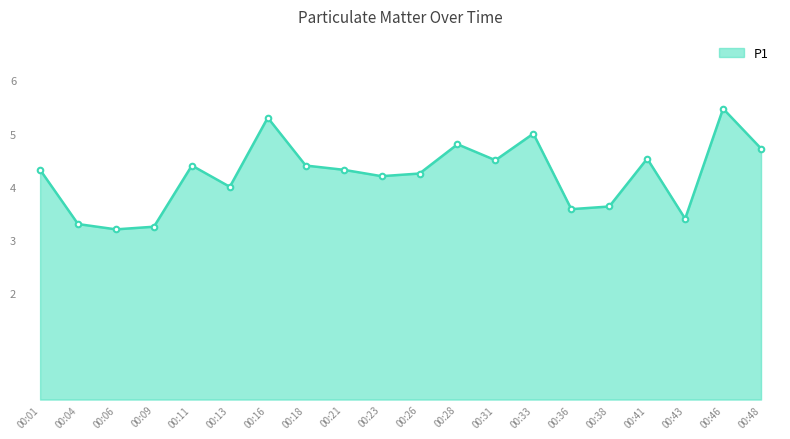

True or false: the data shows 3.6 at 00:38.

True